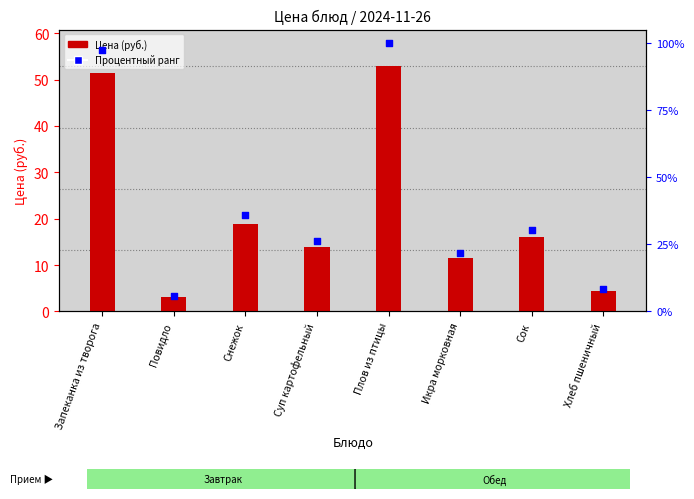

At how many categories does at least one series exceed 30?

4